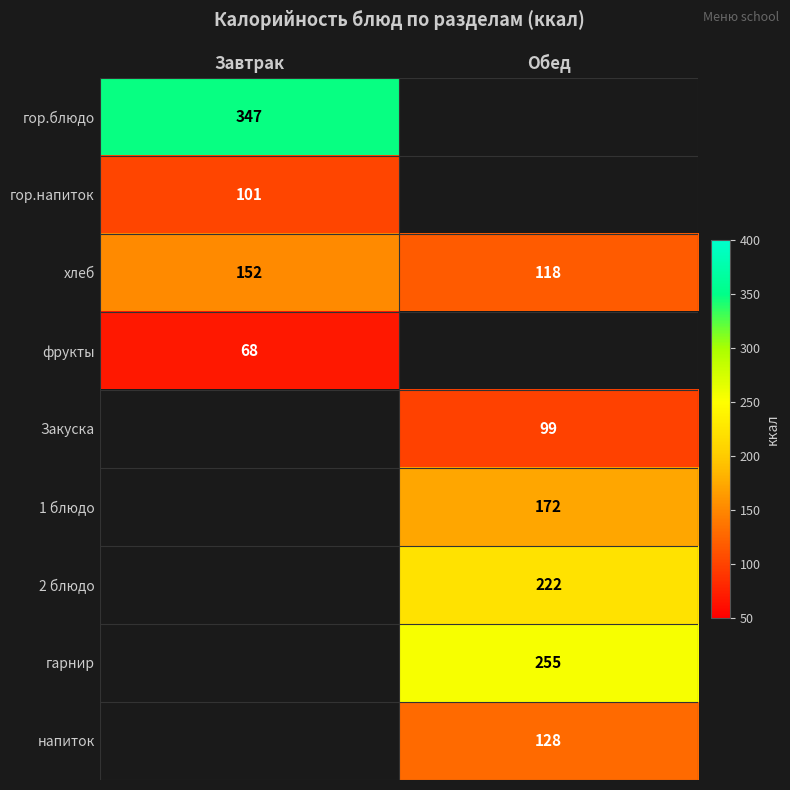

What is the highest value of the хлеб series?

152